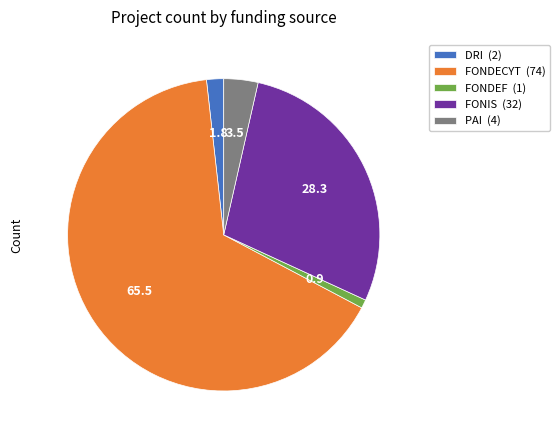

Which category has the smallest portion of the pie?

FONDEF